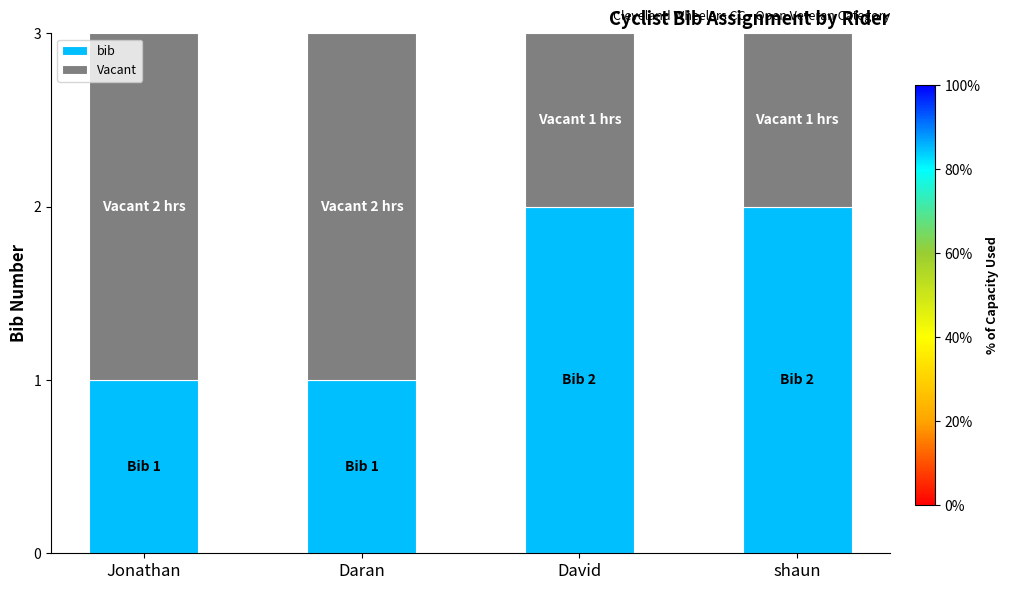

What is the value of the bib bar at the 3rd from the left?

2